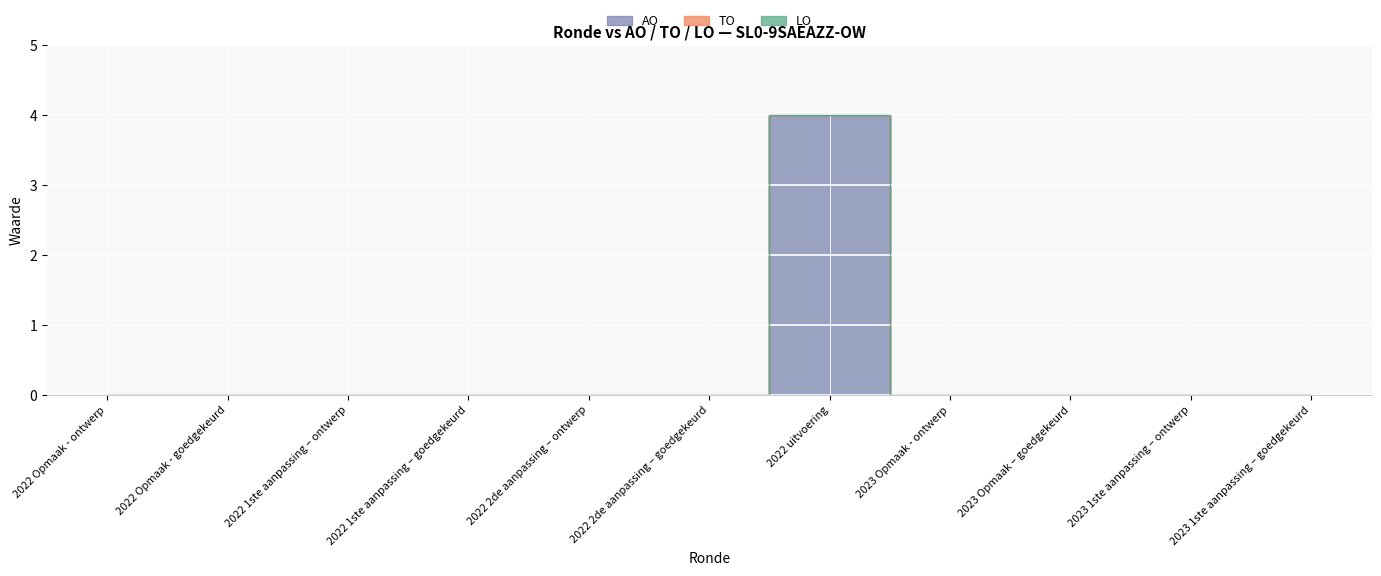

How many values in AO are above zero?

1